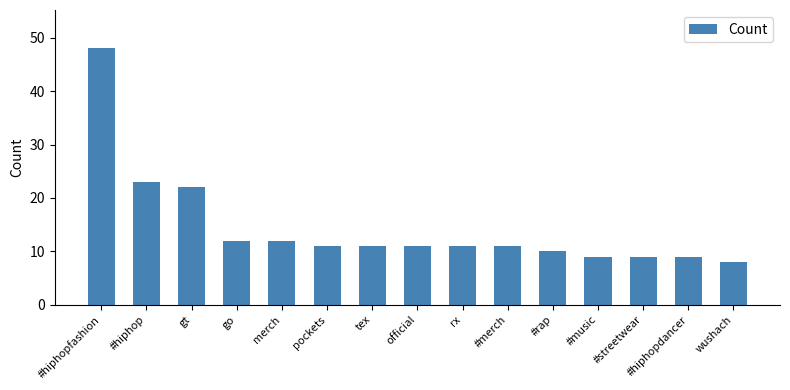

Between wushach and #hiphopfashion, which is larger?

#hiphopfashion